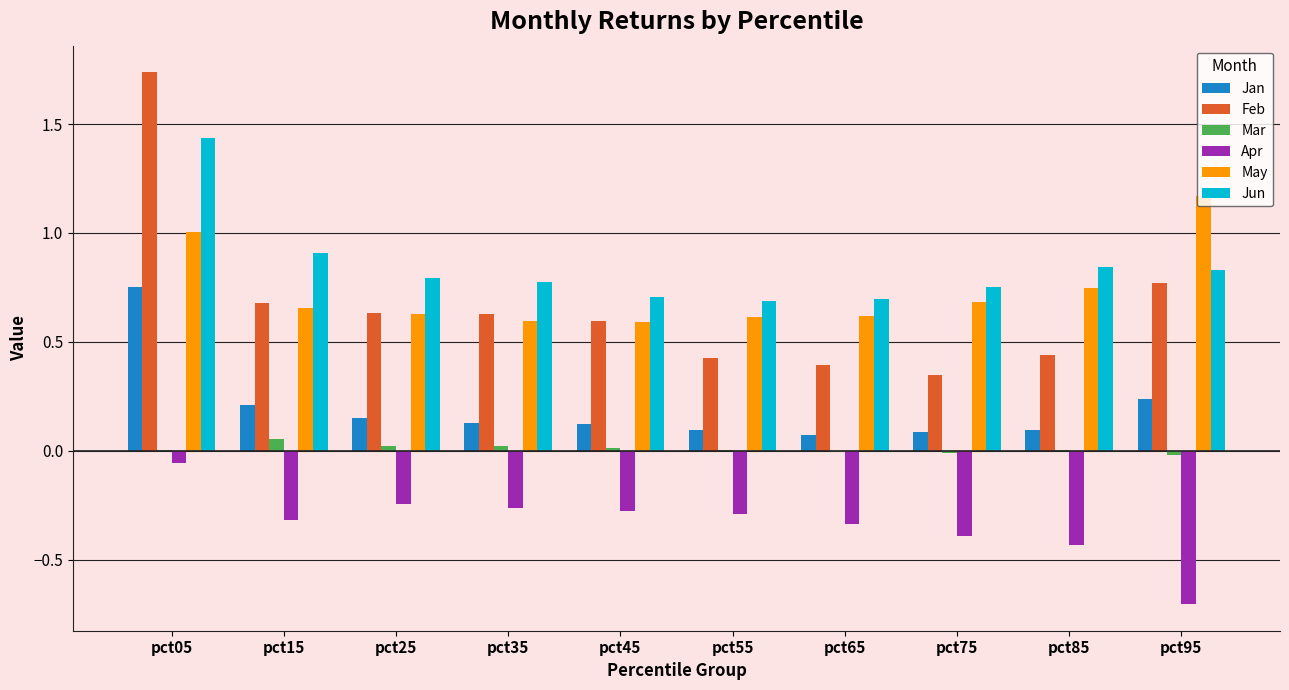

The Feb series shows 0.4 at pct65. True or false?

True